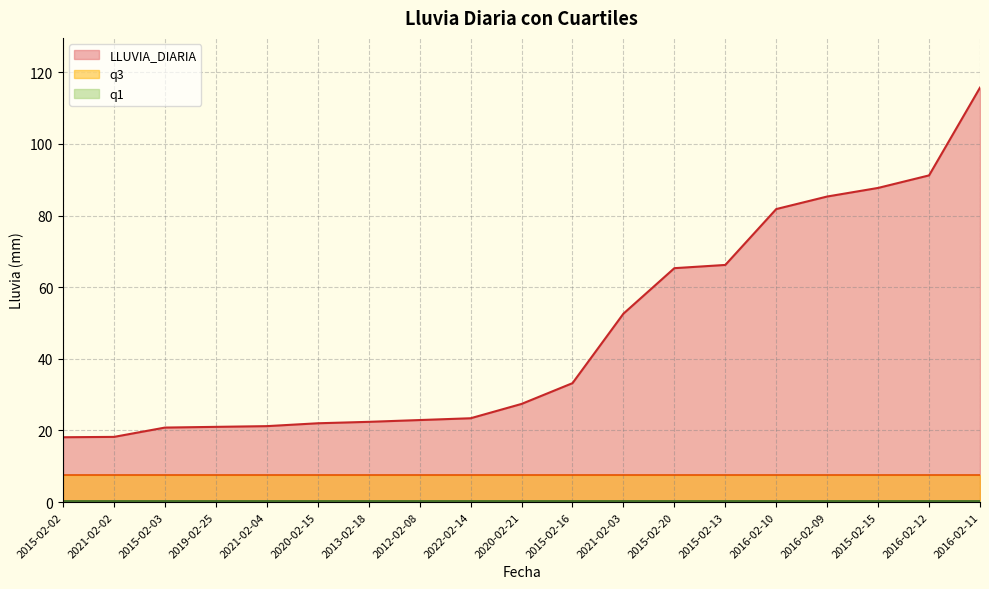

Reading left to right, extract all data points from this chart.

LLUVIA_DIARIA: 18.1	18.2	20.8	21.0	21.2	22.0	22.4	22.9	23.4	27.4	33.2	52.6	65.3	66.2	81.8	85.3	87.7	91.2	115.7
q1: 0.4	0.4	0.4	0.4	0.4	0.4	0.4	0.4	0.4	0.4	0.4	0.4	0.4	0.4	0.4	0.4	0.4	0.4	0.4
q3: 7.5	7.5	7.5	7.5	7.5	7.5	7.5	7.5	7.5	7.5	7.5	7.5	7.5	7.5	7.5	7.5	7.5	7.5	7.5